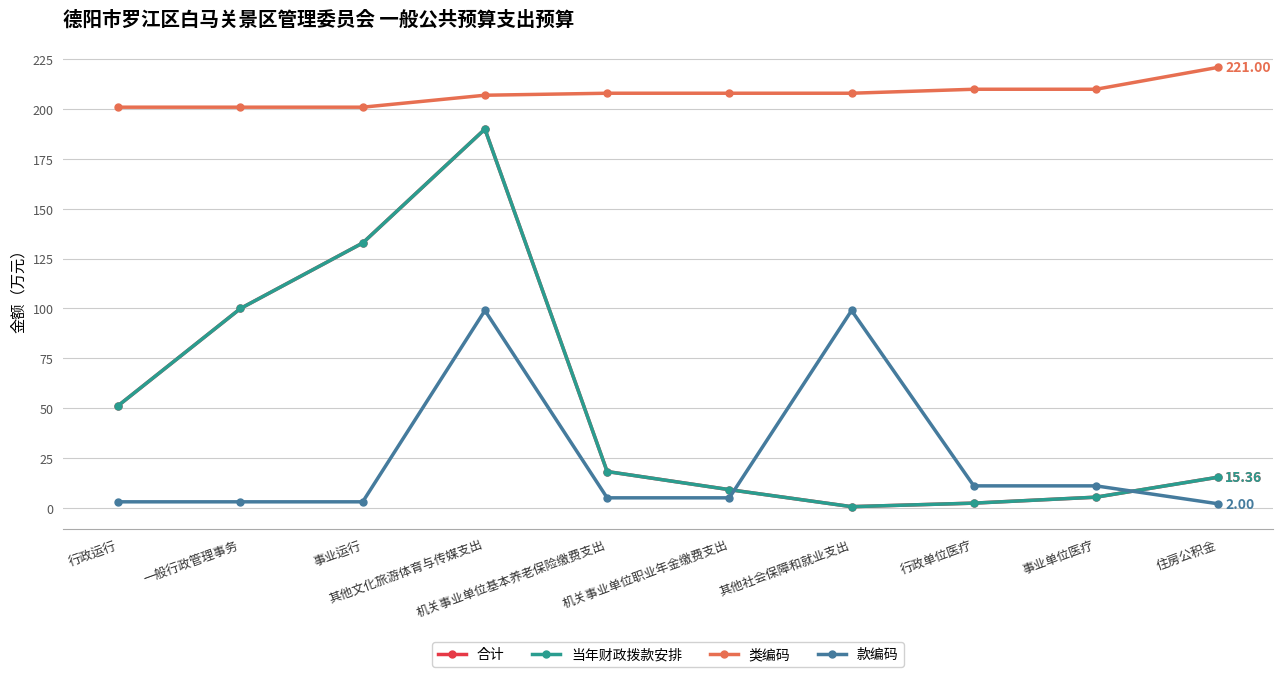

Does the chart display data point markers on the line(s)?

Yes